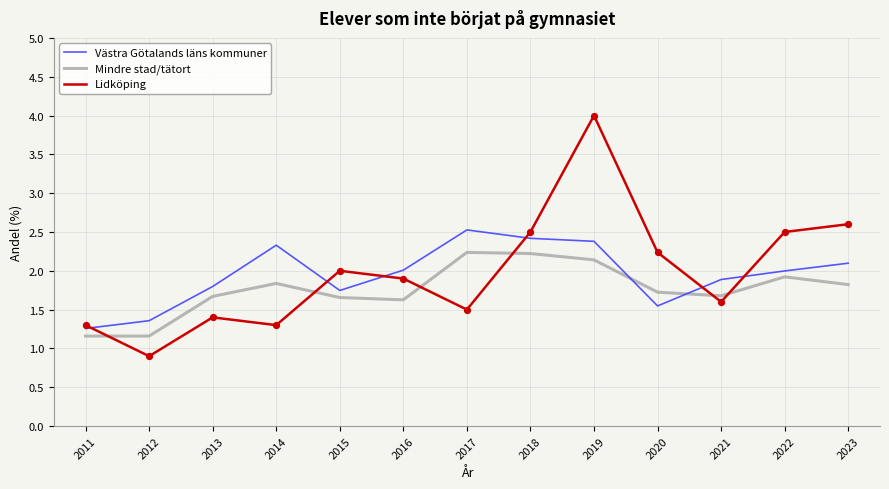

What is the total value across all series at 2015?

5.4